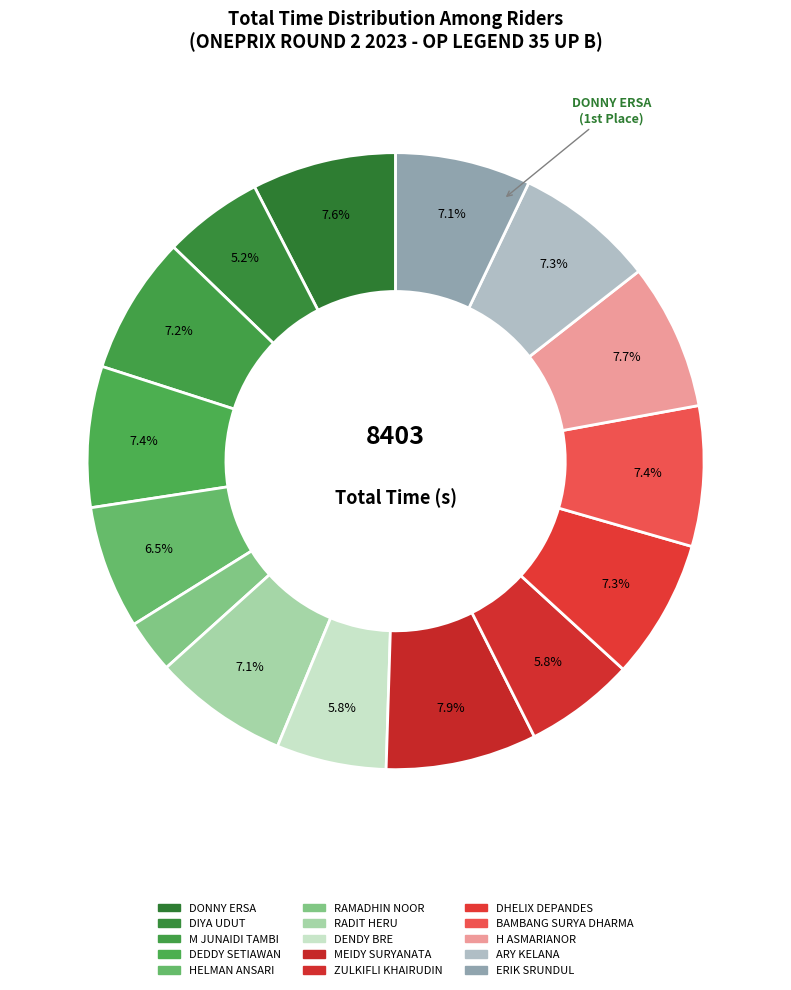

Between RAMADHIN NOOR and BAMBANG SURYA DHARMA, which is larger?

BAMBANG SURYA DHARMA